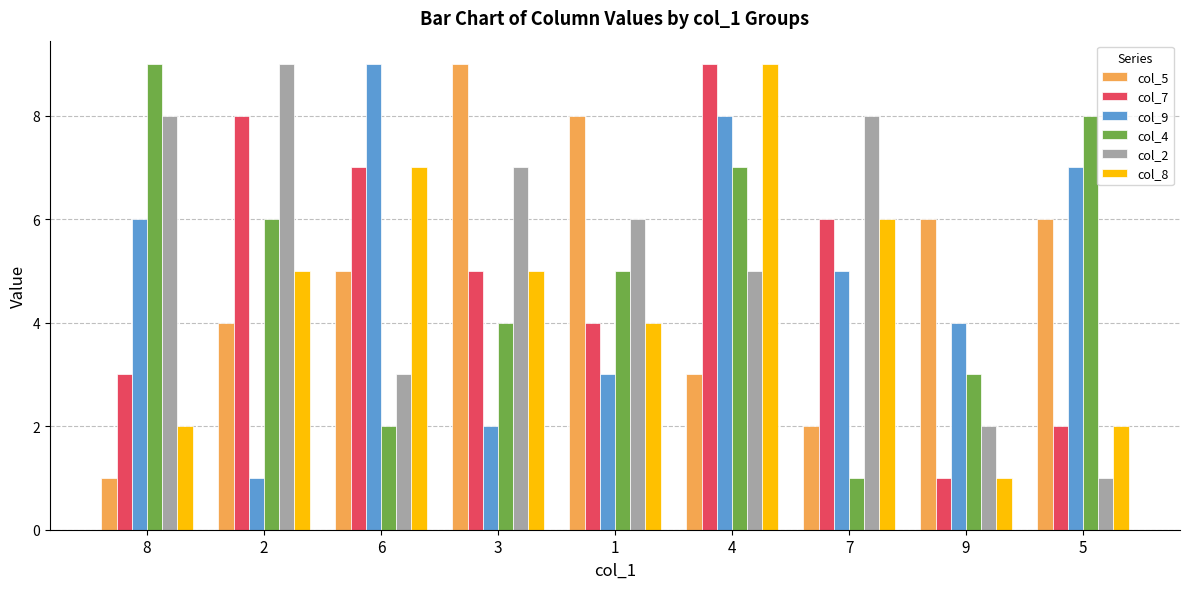

Which series changed the most between 3 and 7?

col_5